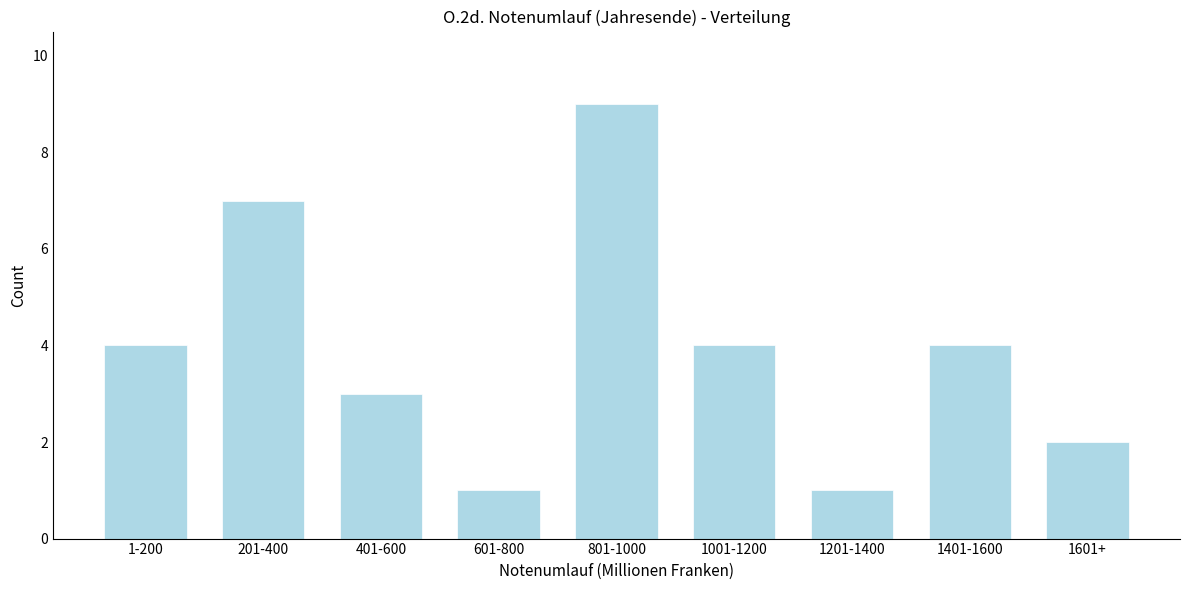

Reading left to right, extract all data points from this chart.

1-200=4	201-400=7	401-600=3	601-800=1	801-1000=9	1001-1200=4	1201-1400=1	1401-1600=4	1601+=2